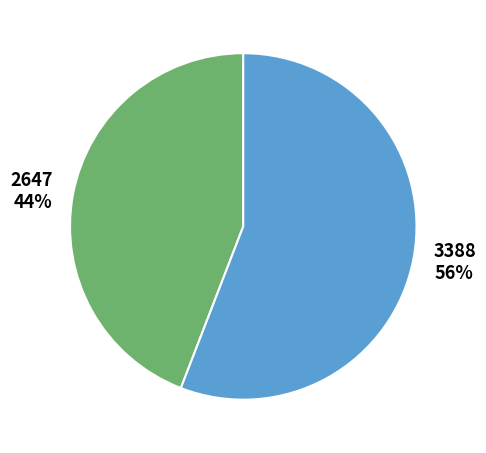

To the nearest percent, what is the difference between the 3388 and 2647 slice percentages?

12%